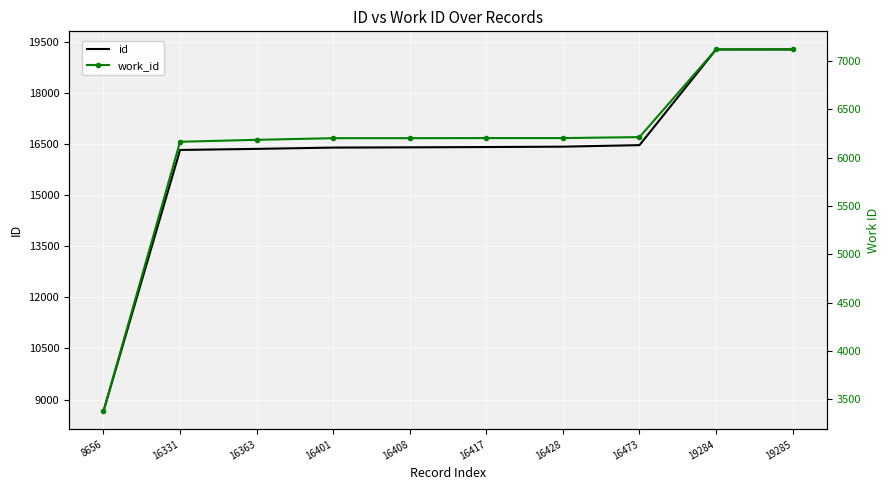

True or false: id and work_id cross at least once.

False